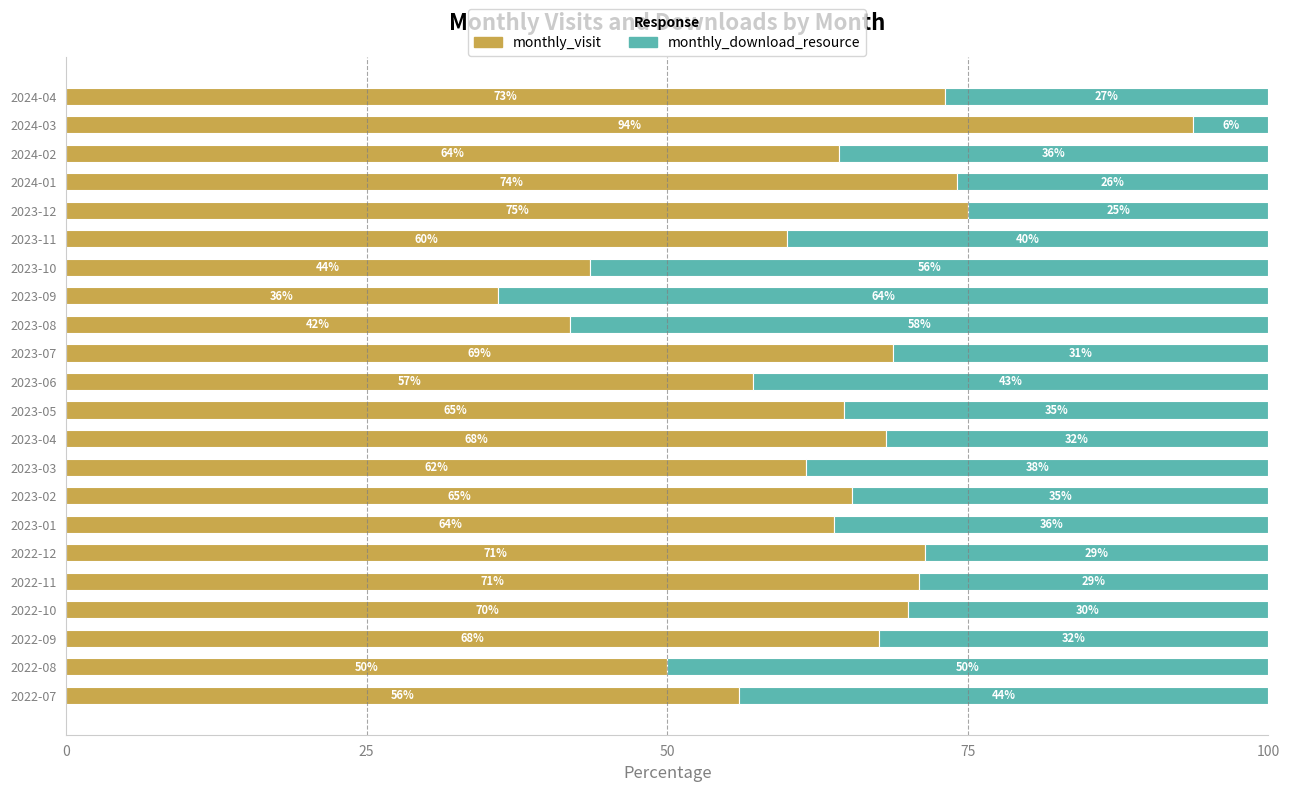

Where is monthly_visit nearest to the value 64?

2023-01